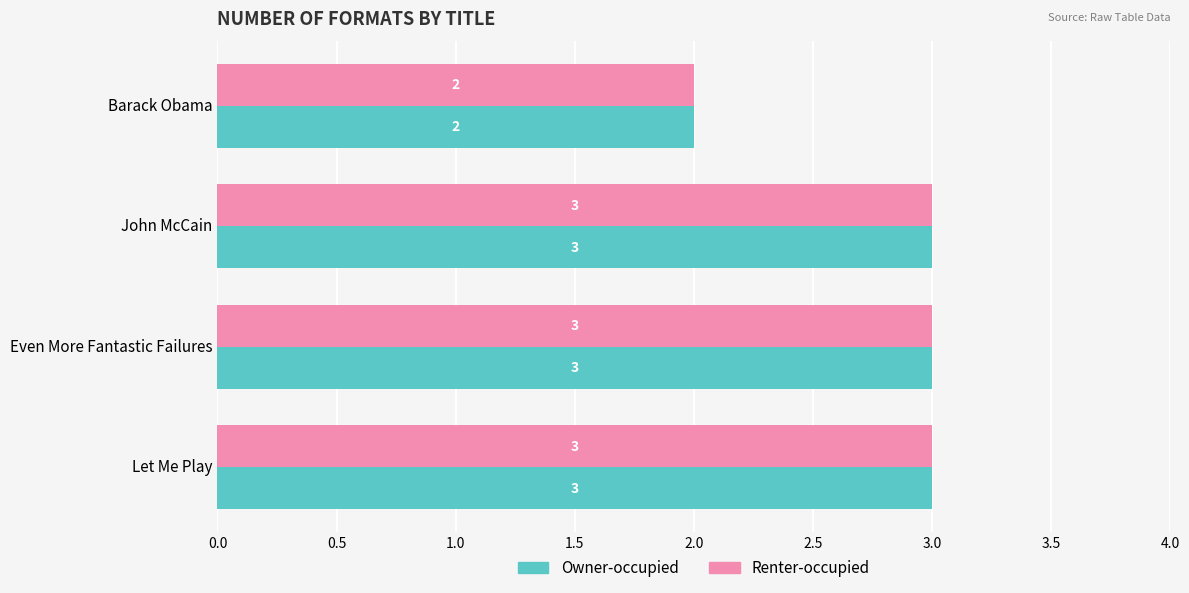

What is the average value of the Owner-occupied series?

3